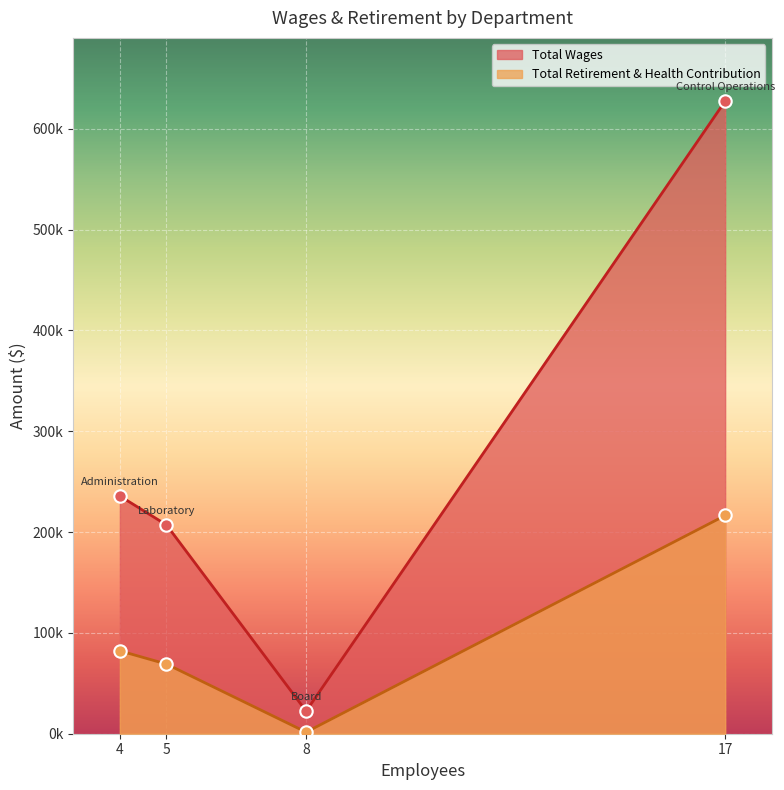

At how many categories does at least one series exceed 425794?

1